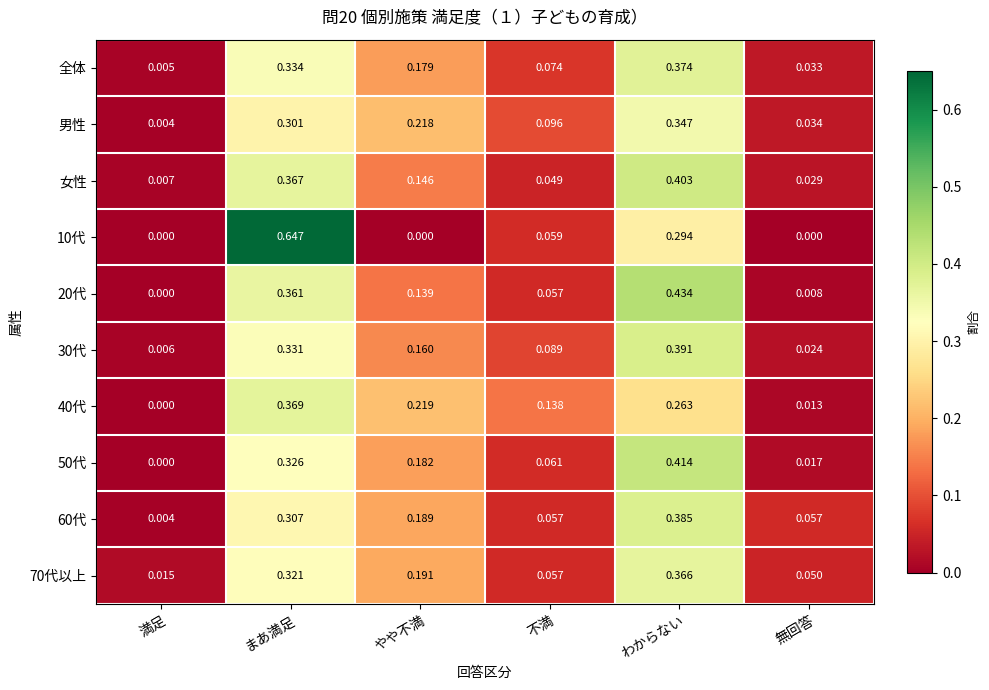

At まあ満足, list the series in order from smallest to largest.

男性, 60代, 70代以上, 50代, 30代, 全体, 20代, 女性, 40代, 10代